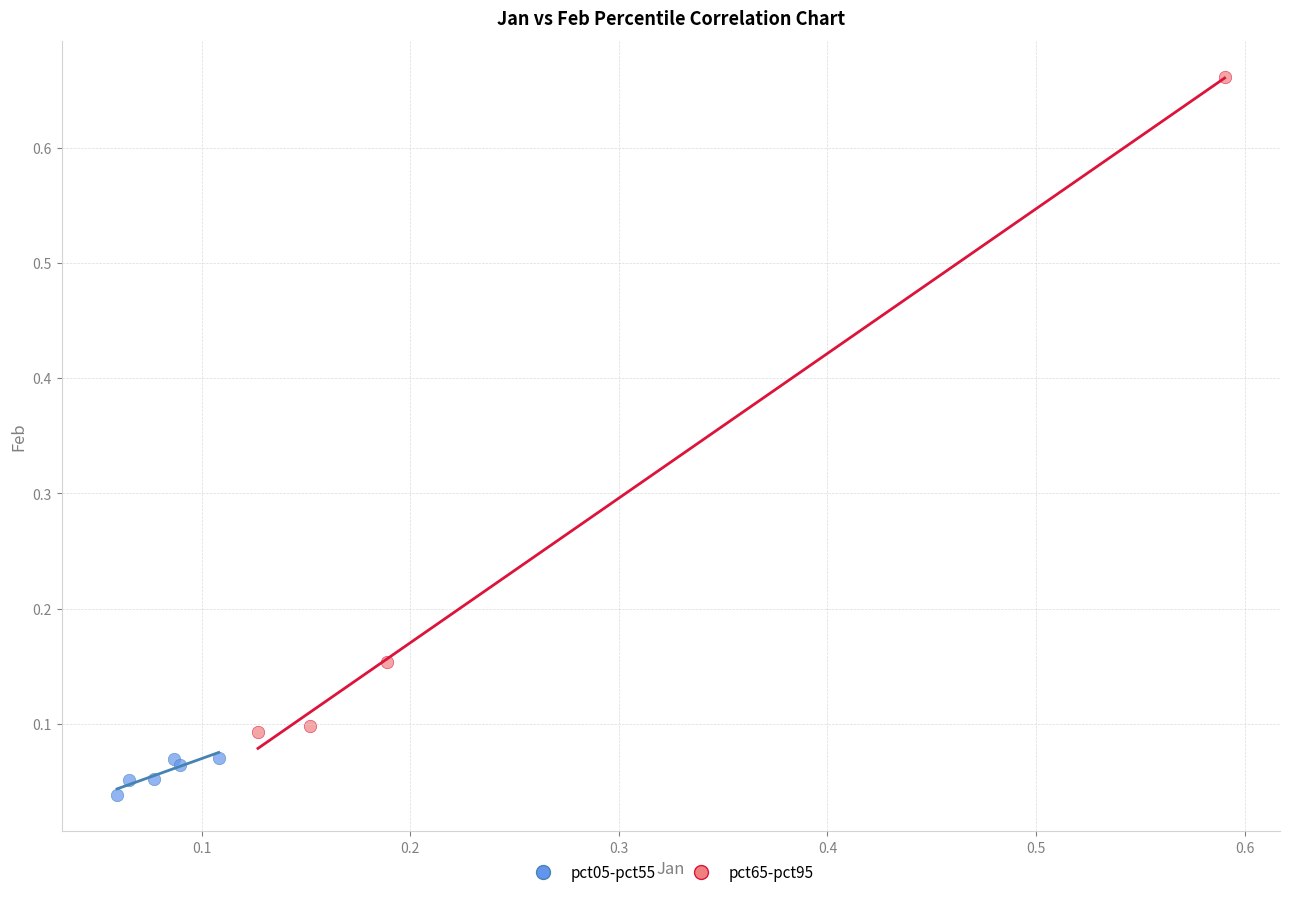

Which series has the largest Y range (max minus min)?

pct65-pct95